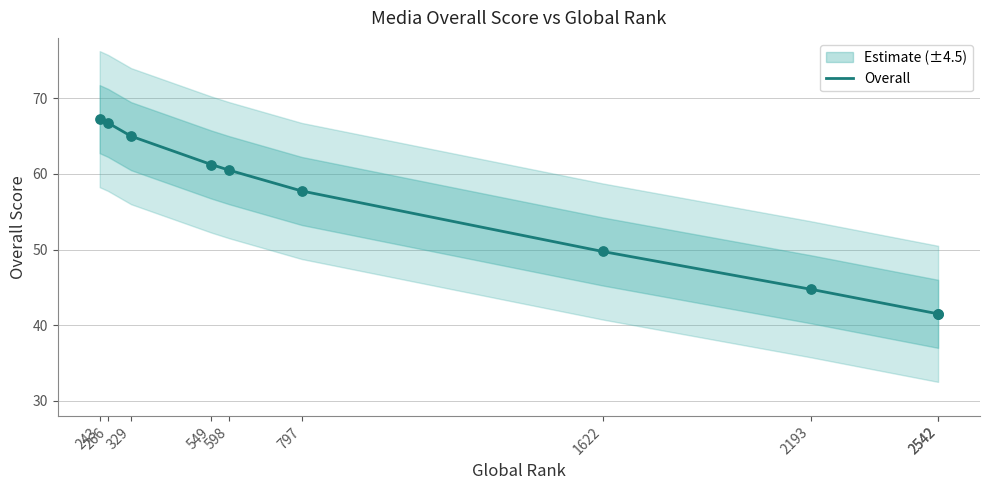

Which has a higher value, 243 or 329?

243